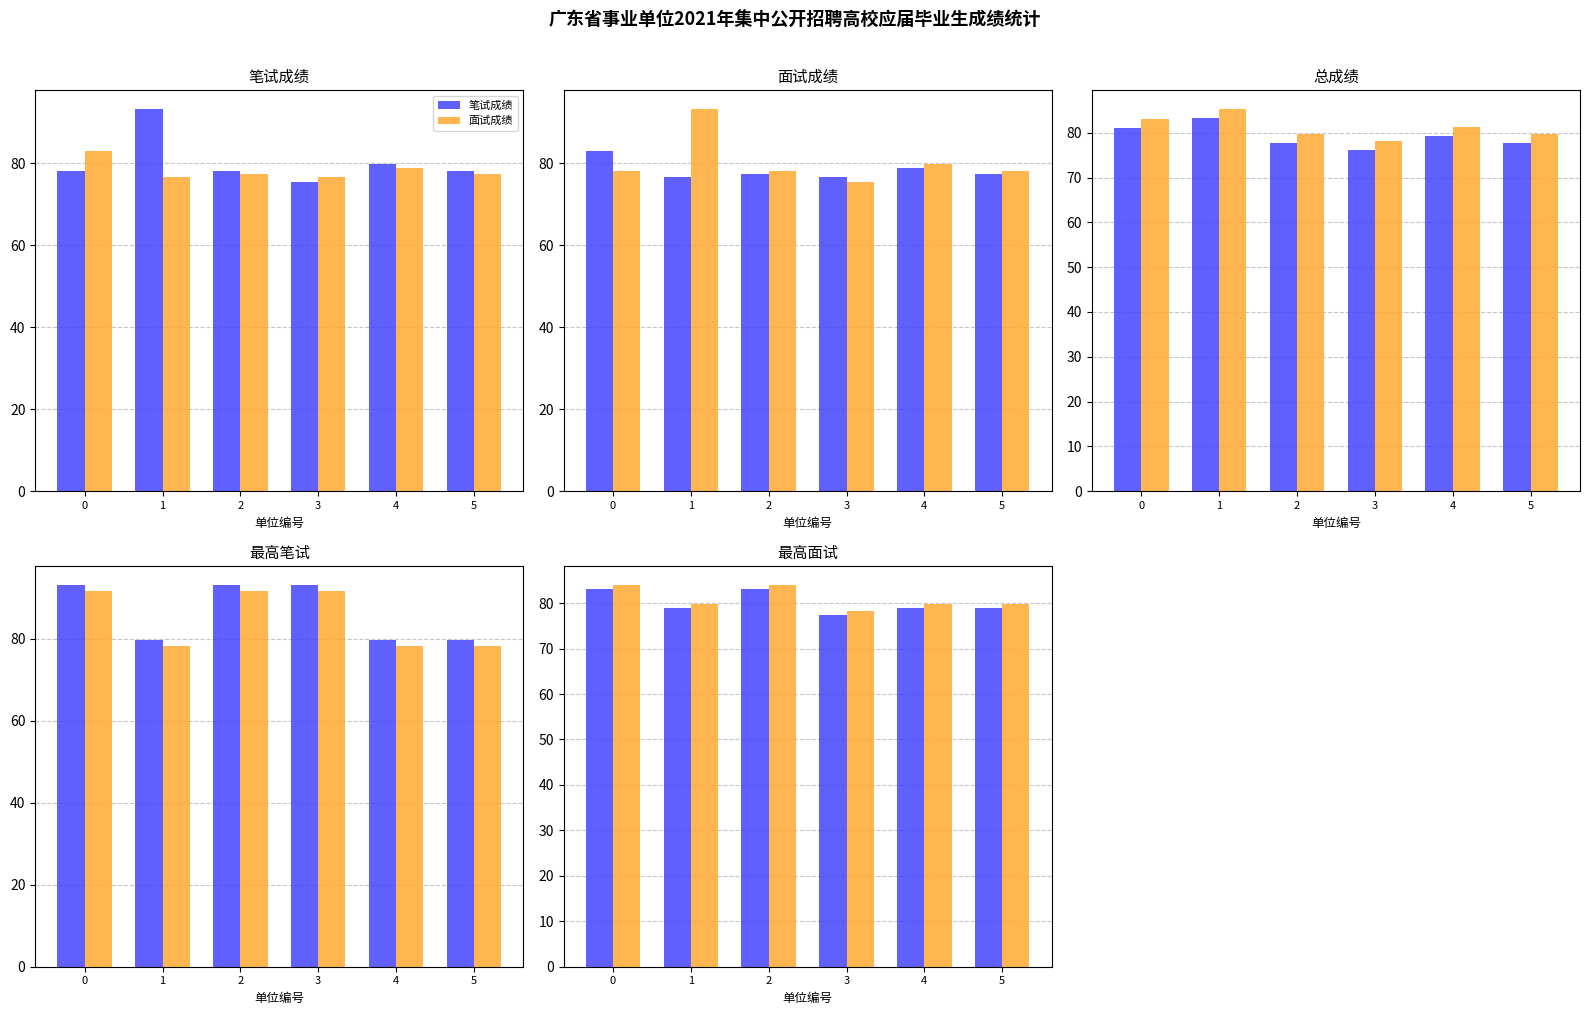

How many values in the 笔试成绩 series exceed 78?

5